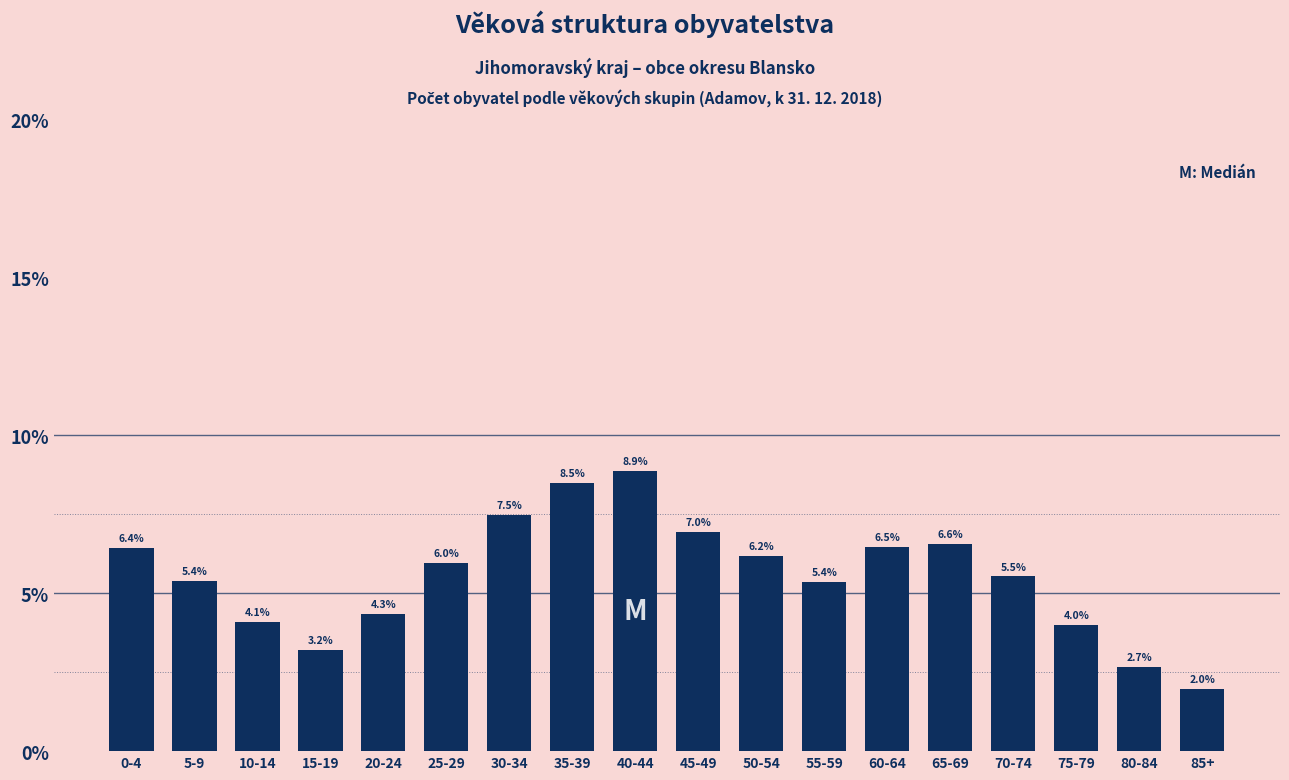

Reading left to right, list all the values displayed in this chart.

6.4	5.4	4.1	3.2	4.3	6.0	7.5	8.5	8.9	7.0	6.2	5.4	6.5	6.6	5.5	4.0	2.7	2.0